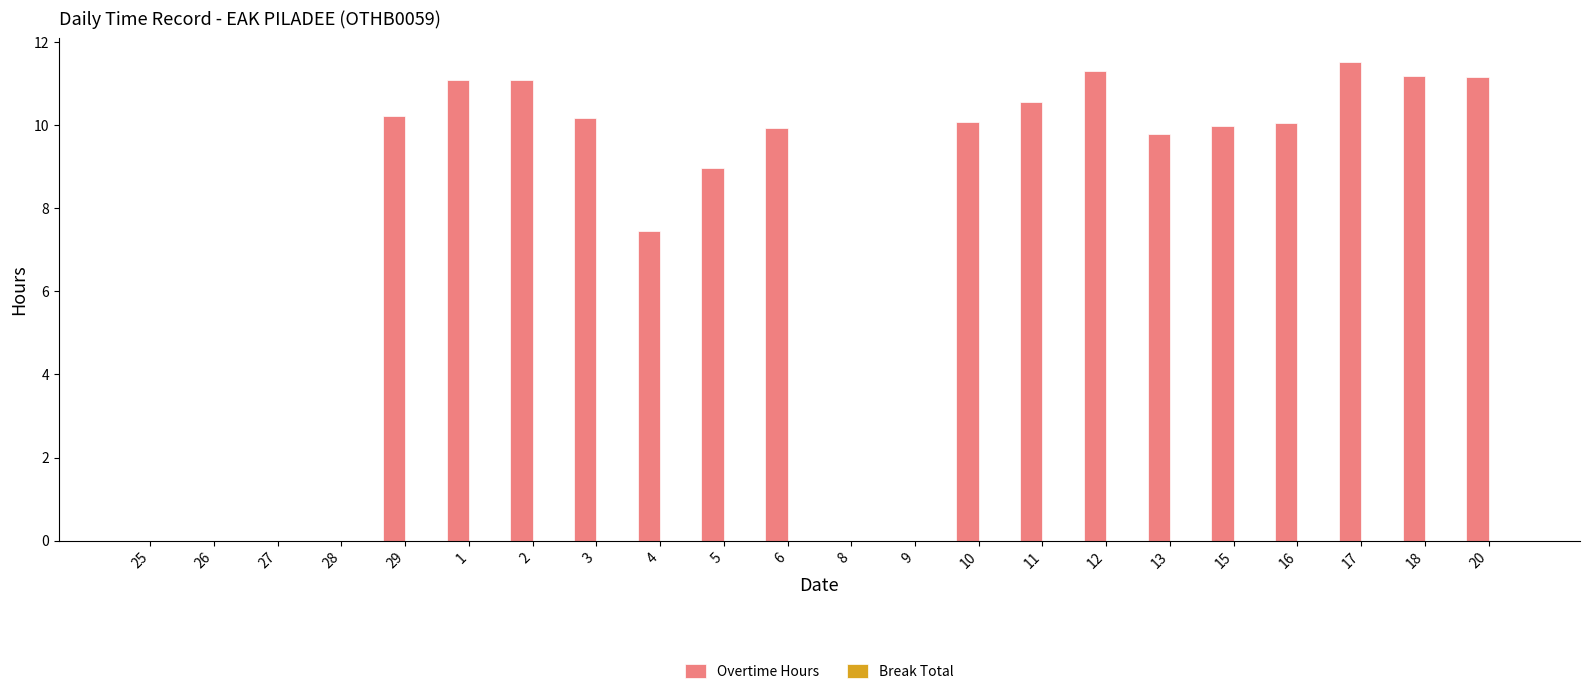

Reading left to right, list all the values displayed in this chart.

25=0.0	26=0.0	27=0.0	28=0.0	29=10.2	1=11.1	2=11.1	3=10.2	4=7.5	5=9.0	6=9.9	8=0.0	9=0.0	10=10.1	11=10.6	12=11.3	13=9.8	15=10.0	16=10.1	17=11.5	18=11.2	20=11.2